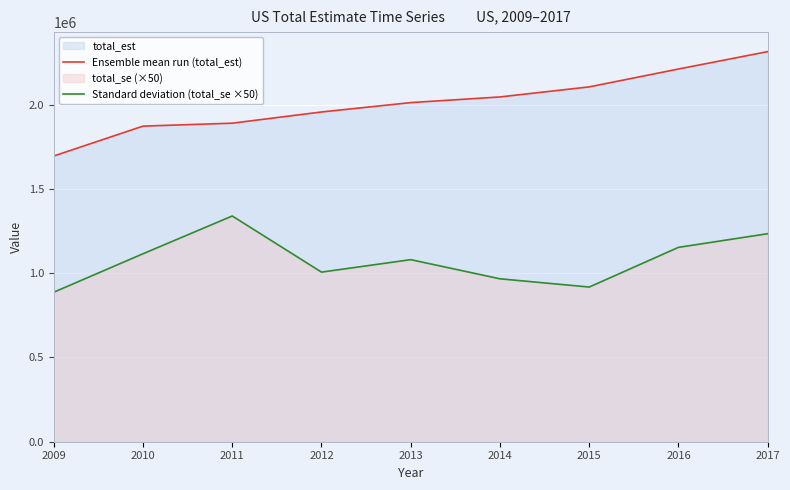

How many interior local peaks does the Standard deviation (total_se ×50) series have?

2